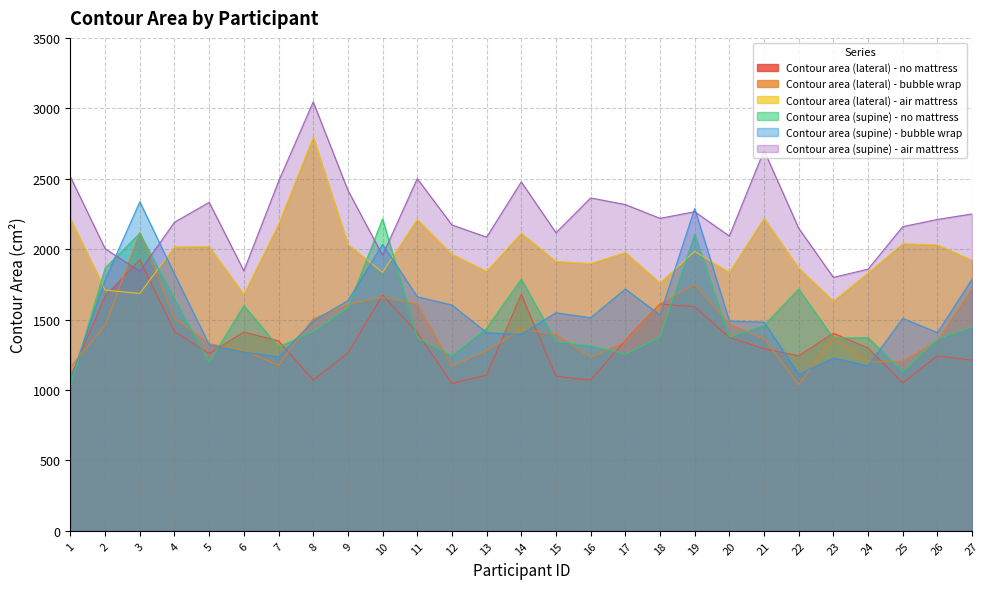

Between 21 and 27, which is larger?

21